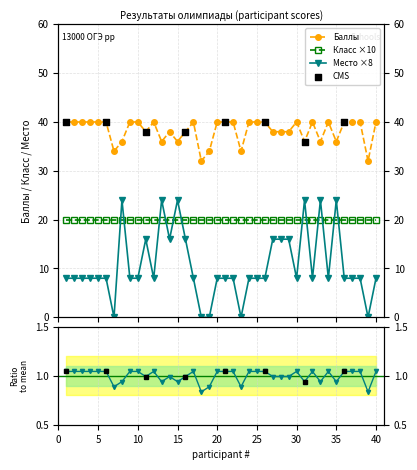

Is the value of место at 38 greater than the value of Баллы at 3?

No